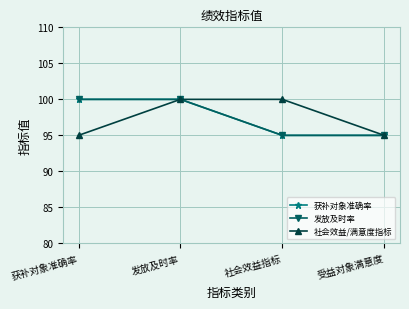

Is this an area chart (filled region under the line)?

No